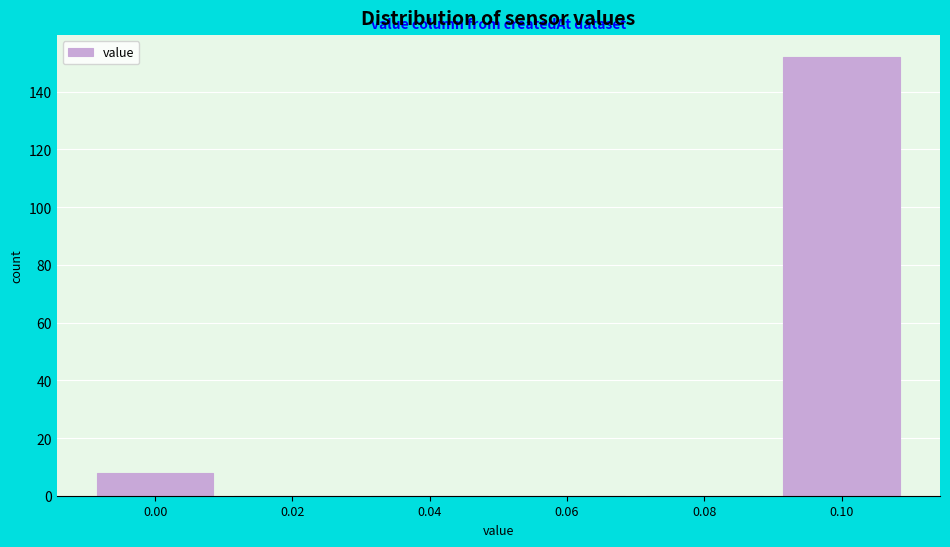

Reading left to right, transcribe all the data shown in this chart.

0.00=8	0.02=0	0.04=0	0.06=0	0.08=0	0.10=152